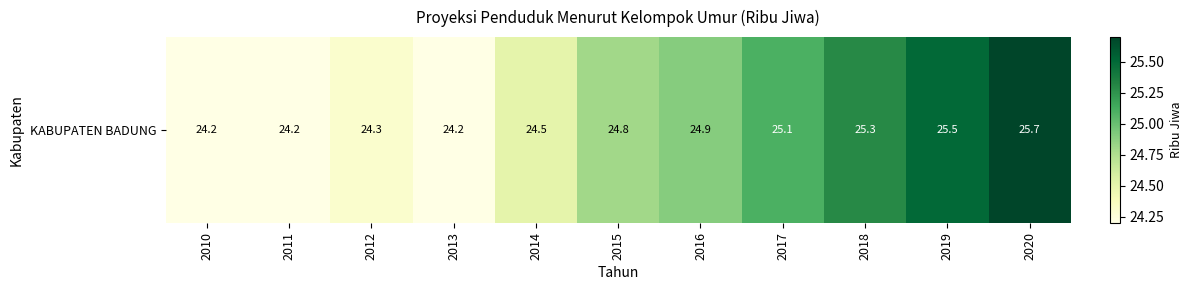

Between 2013 and 2018, which is larger?

2018